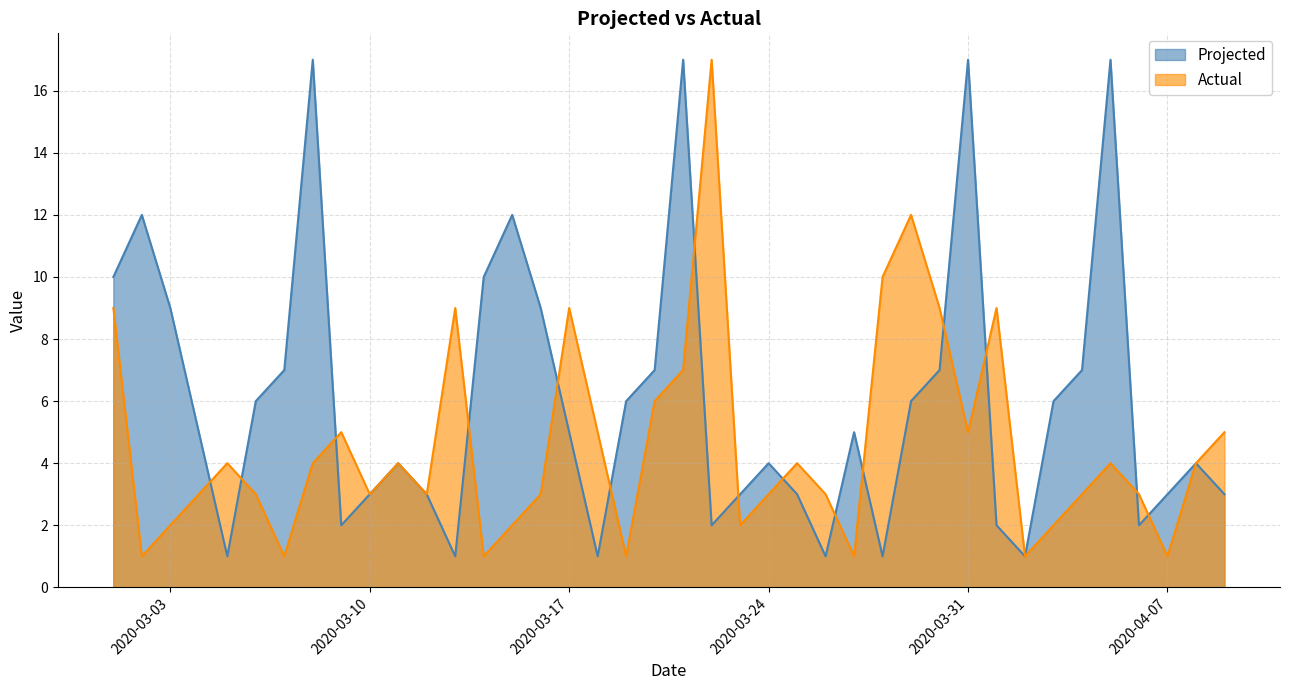

After their last crossing, which series has the higher values: Projected or Actual?

Projected